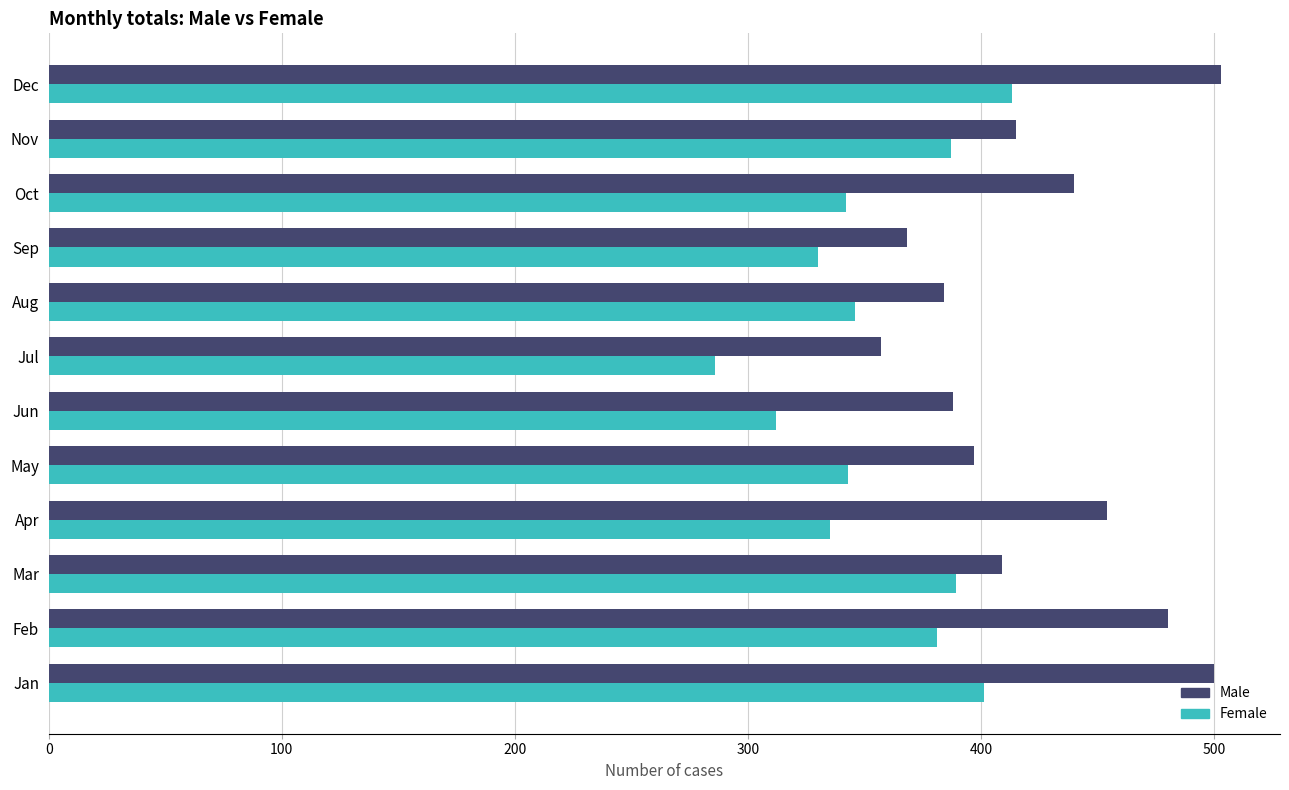

At which label is Male closest to 430?

Oct